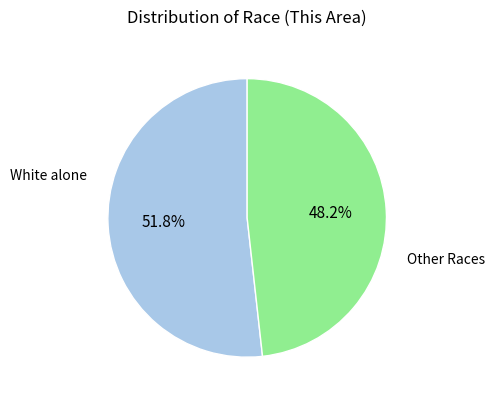

Does any single category account for the majority?

Yes